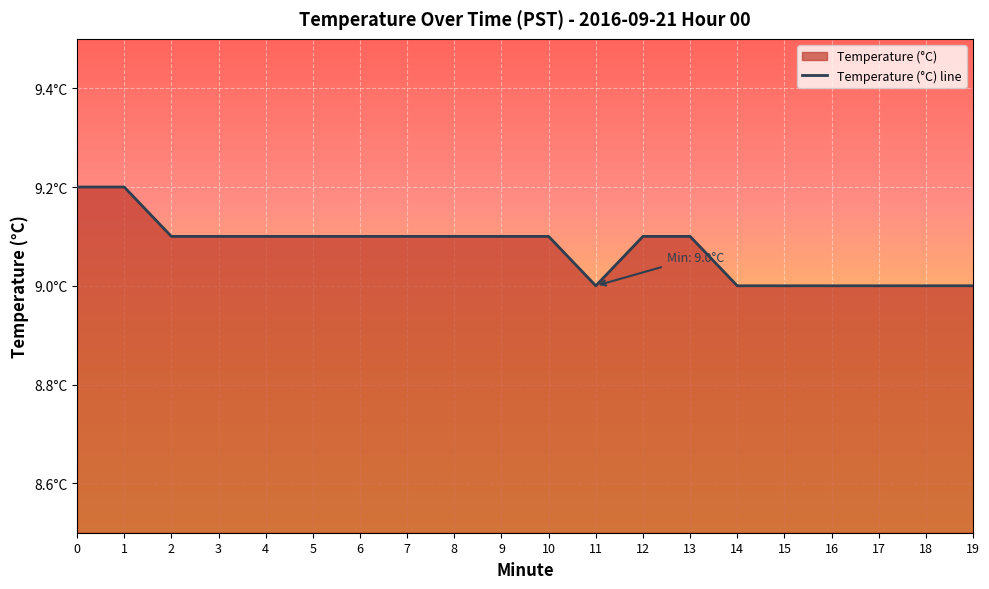

What is the change in value from 1 to 4?

-0.1